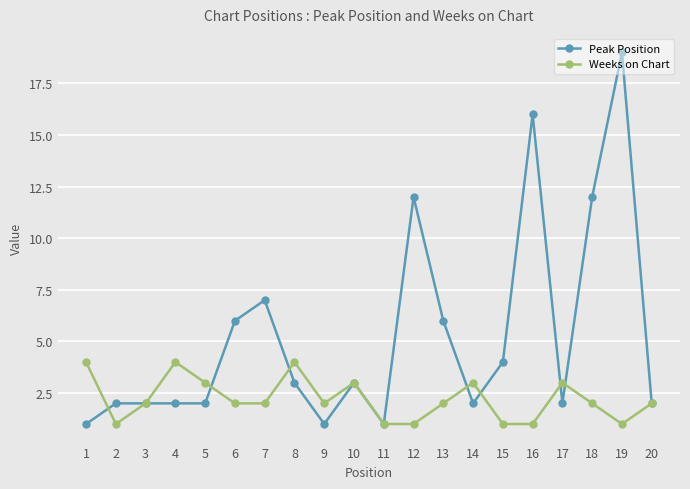

At which category does Weeks on Chart reach its first local valley?

2